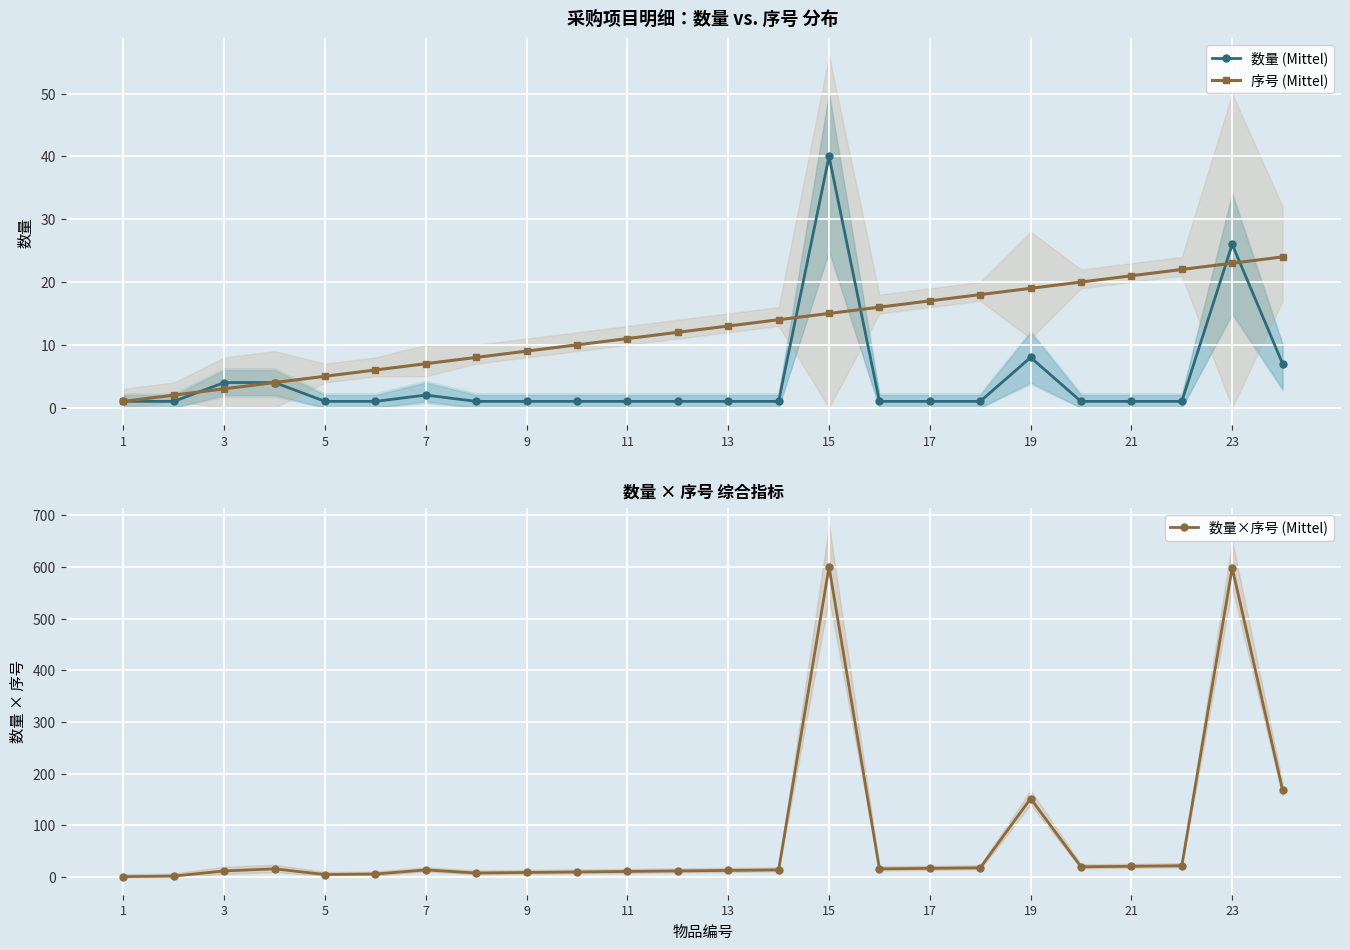

What is the minimum value shown in the chart?

1